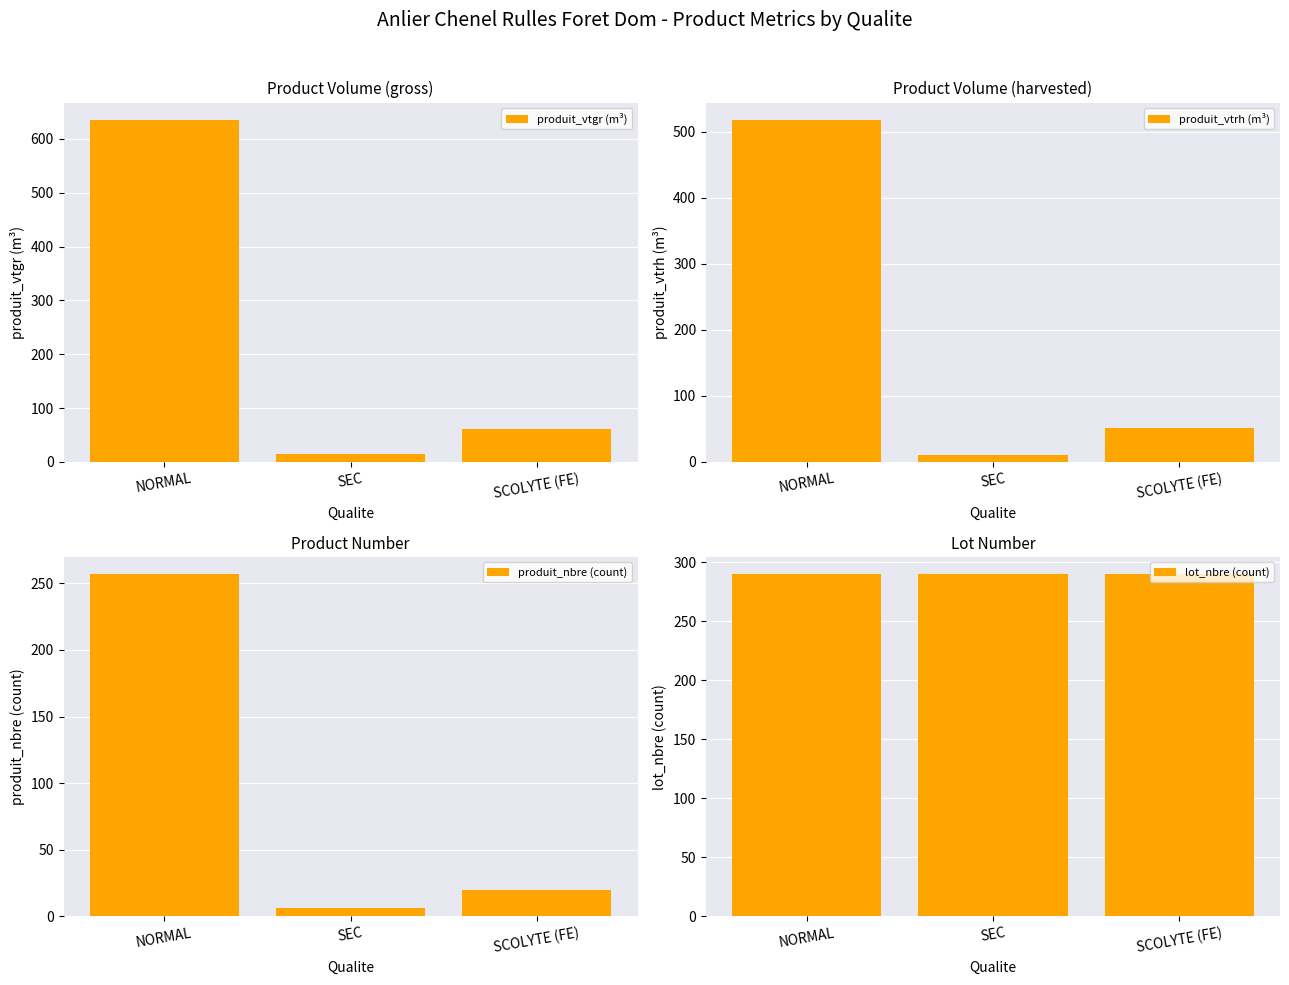

What is the value of the produit_nbre (count) bar at the 1st from the left?

257